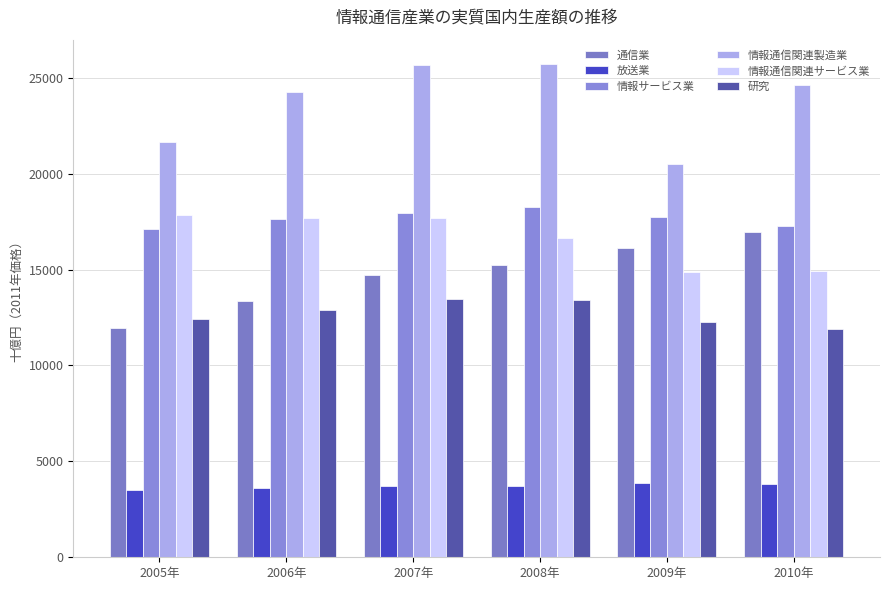

What is the average value of the 通信業 series?

14726